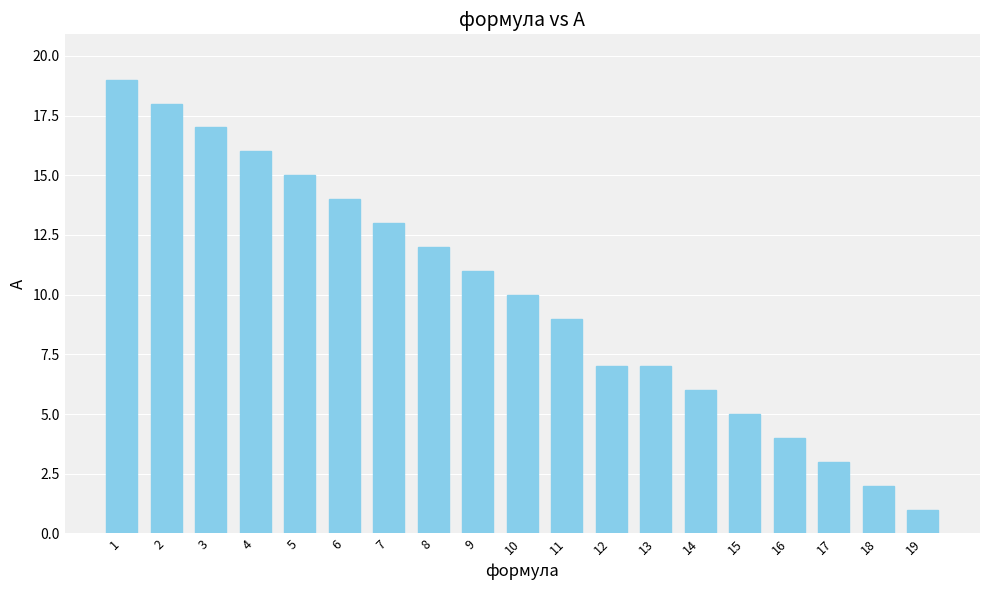

Where does the data first go above 10?

1